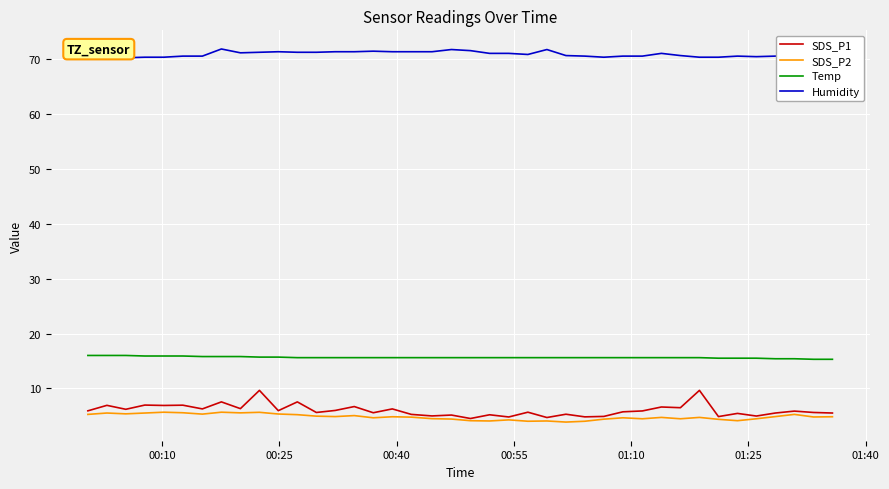

What is the greatest value displayed?

71.9